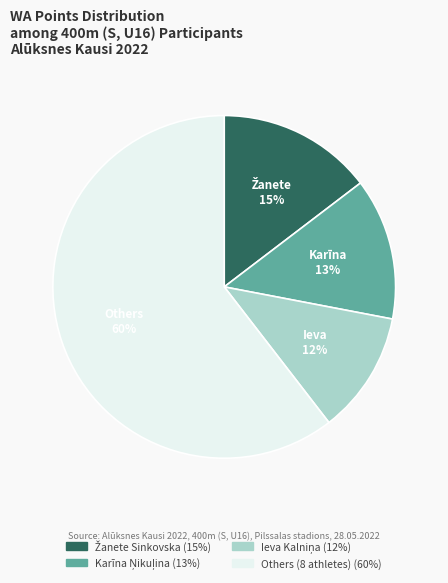

Count the number of slices in the pie.

4